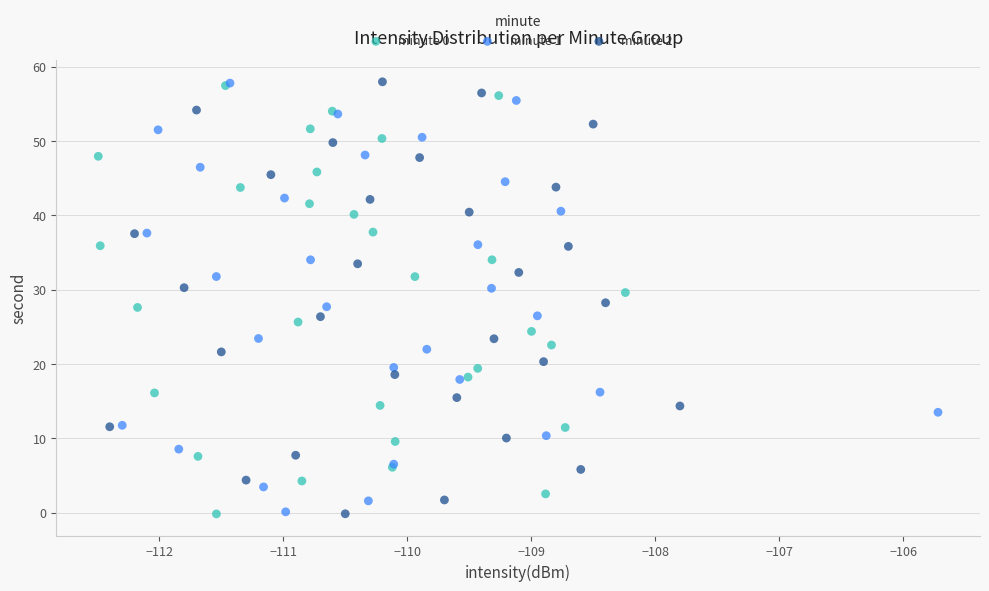

Which series has the largest Y range (max minus min)?

minute 2